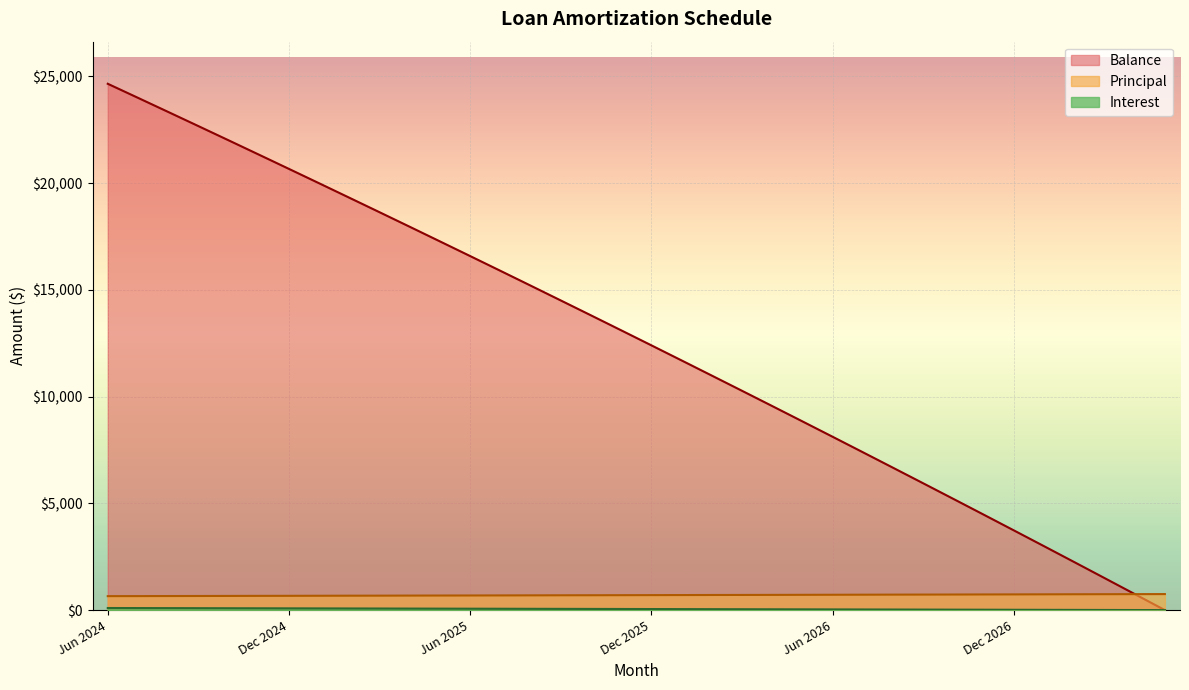

At which category is the sum across all series the highest?

Jun 2024